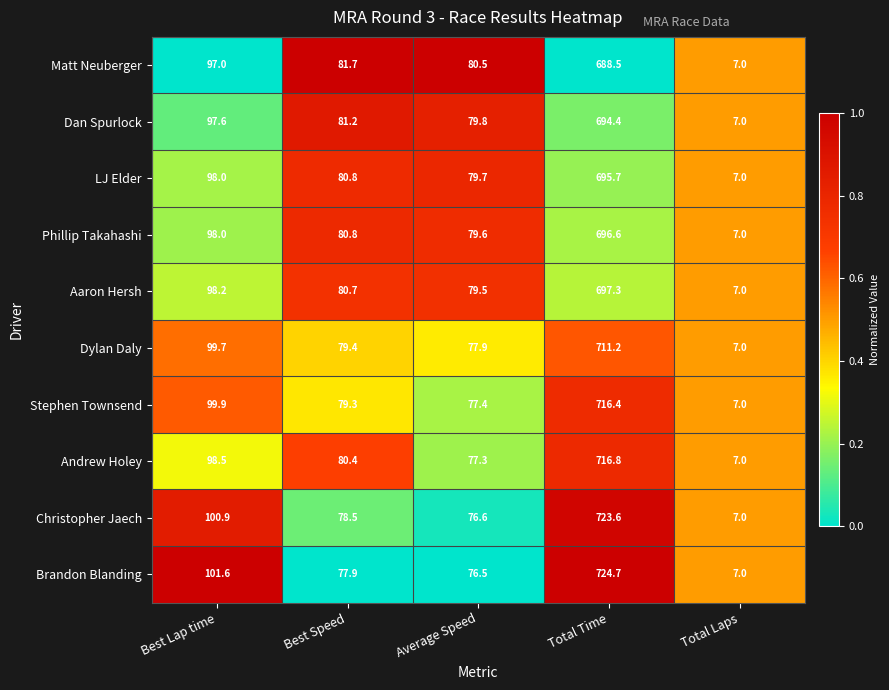

Between Best Lap time and Best Speed, which series saw the biggest shift?

Brandon Blanding